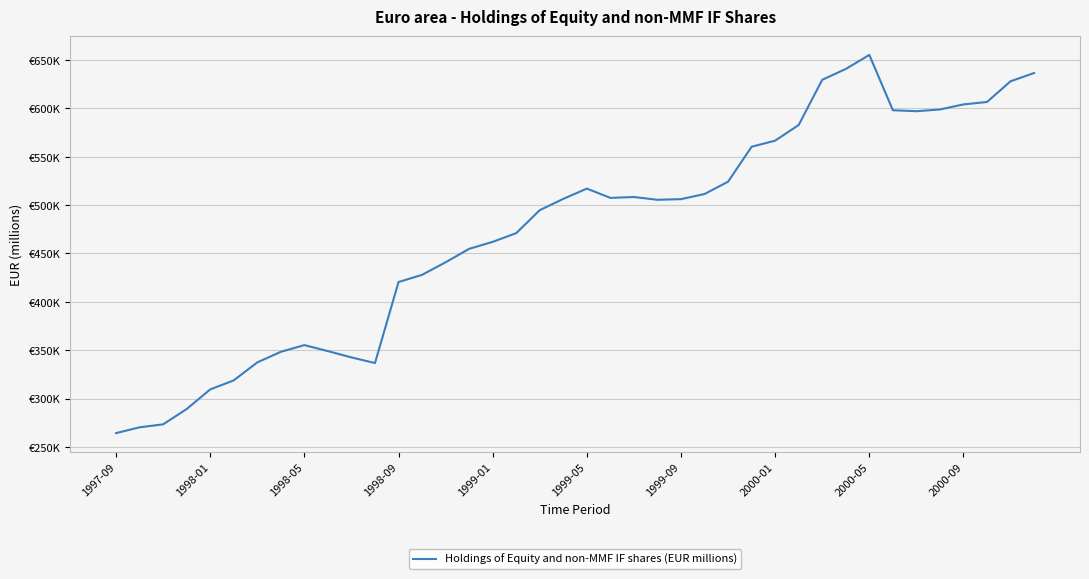

Which category has the highest value across all series?

2000-05